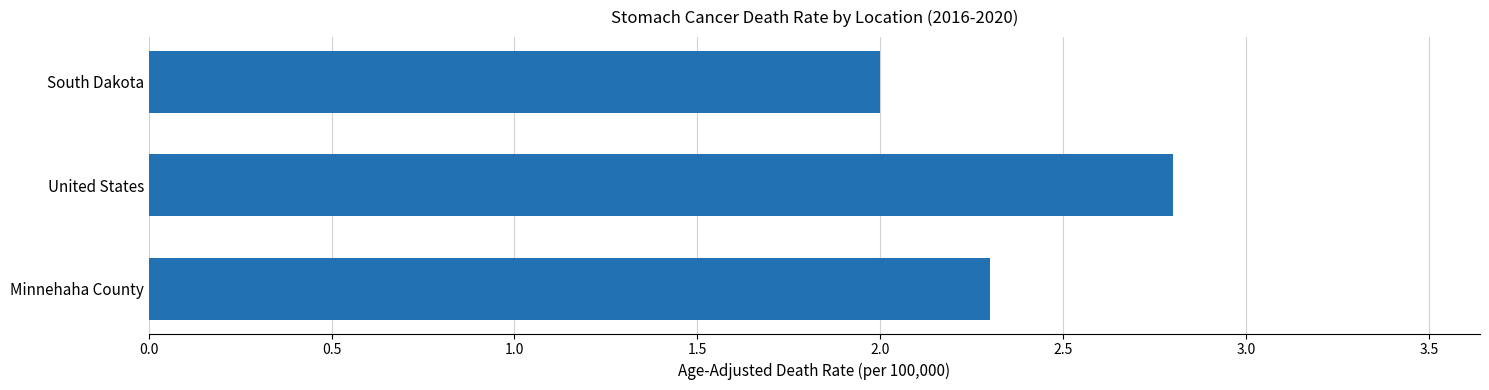

Reading top to bottom, what are all the values shown in this chart?

2.0	2.8	2.3